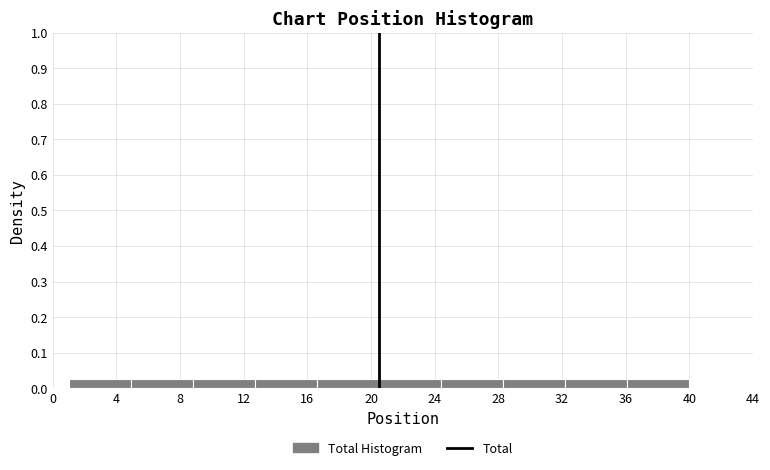

Reading left to right, list every bar in this chart as the range it spans on the x-axis followed by its height. Neither the bar edges nor the heights are printed on the chart, so give them approximately, as read against the axes.

1.0 to 4.9: 0.03
4.9 to 8.8: 0.03
8.8 to 12.7: 0.03
12.7 to 16.6: 0.03
16.6 to 20.5: 0.03
20.5 to 24.4: 0.03
24.4 to 28.3: 0.03
28.3 to 32.2: 0.03
32.2 to 36.1: 0.03
36.1 to 40.0: 0.03